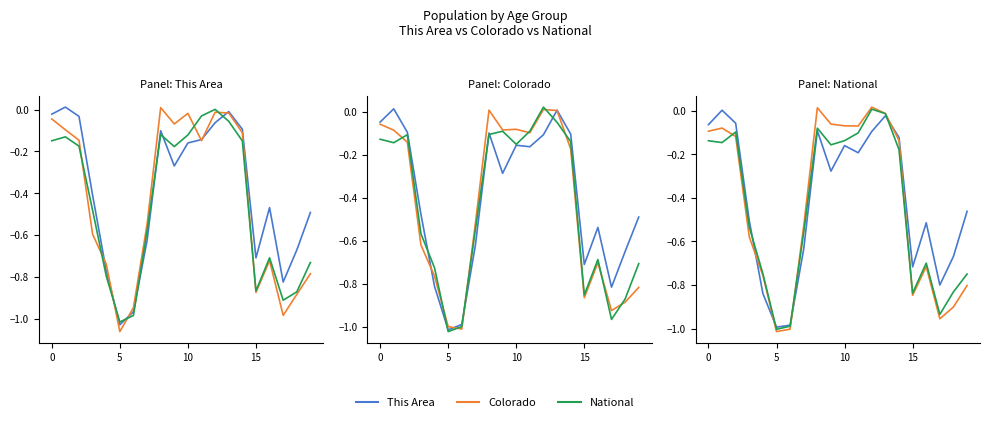

Rank the series at 17 from lowest to highest value.

Colorado, National, This Area